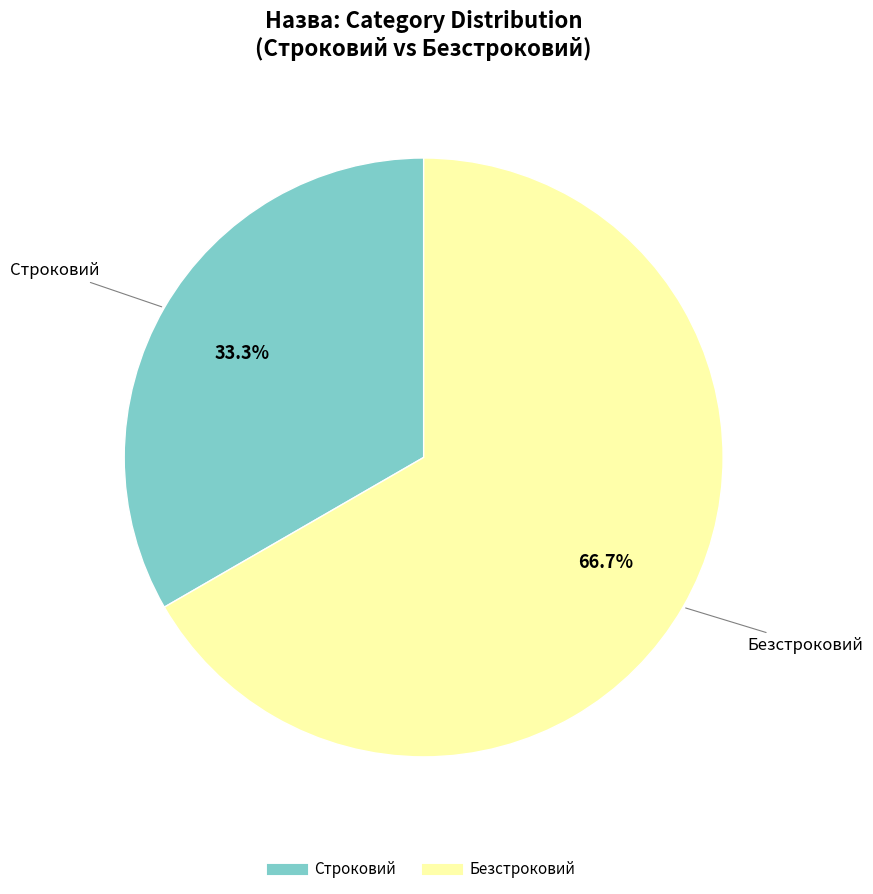

What portion of the pie excludes Безстроковий?

33.3%